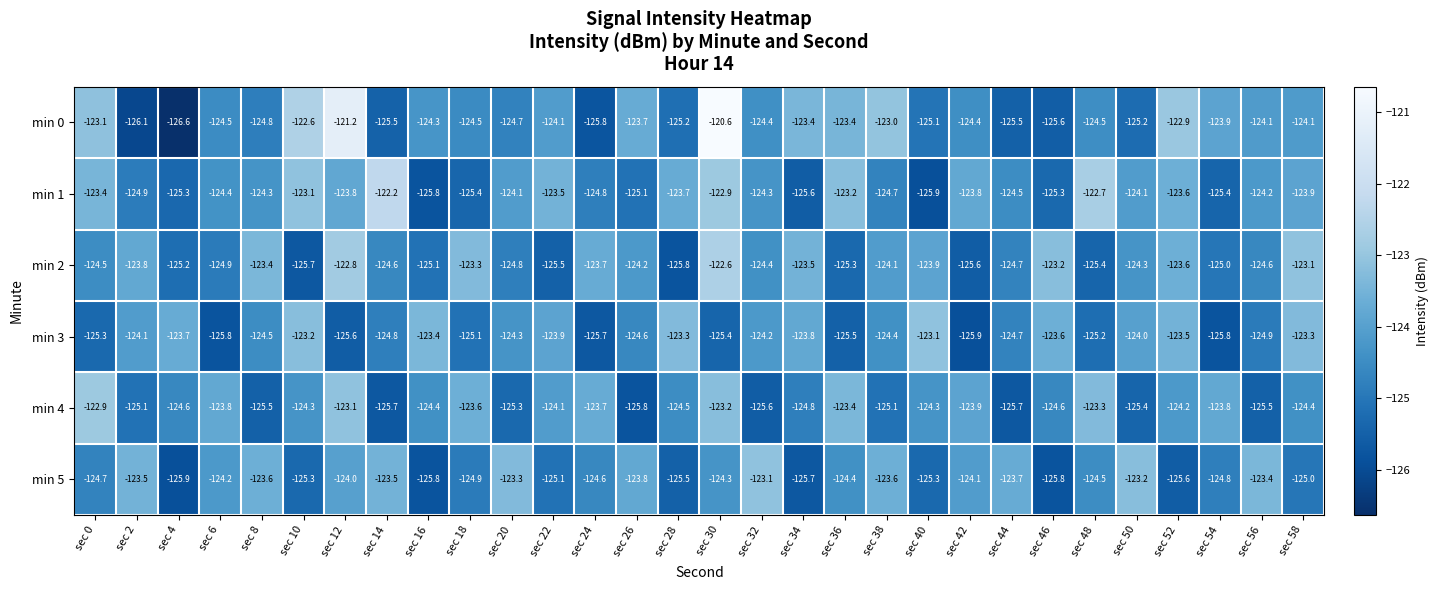

Which series has the largest total across all categories?

min 0